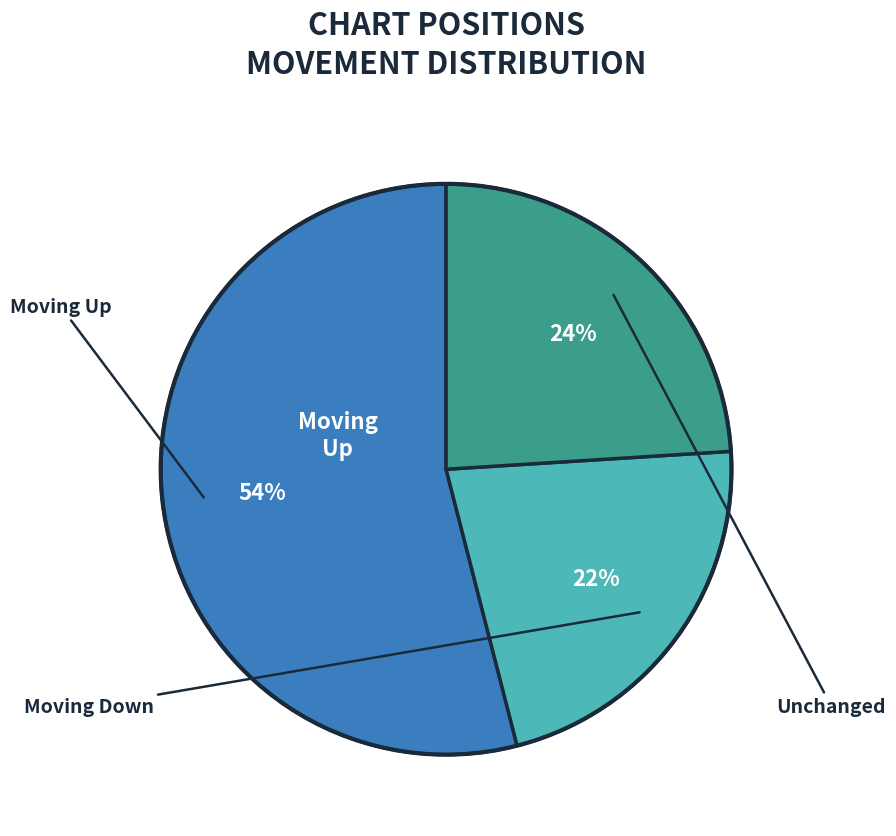

How many segments does this pie chart have?

3